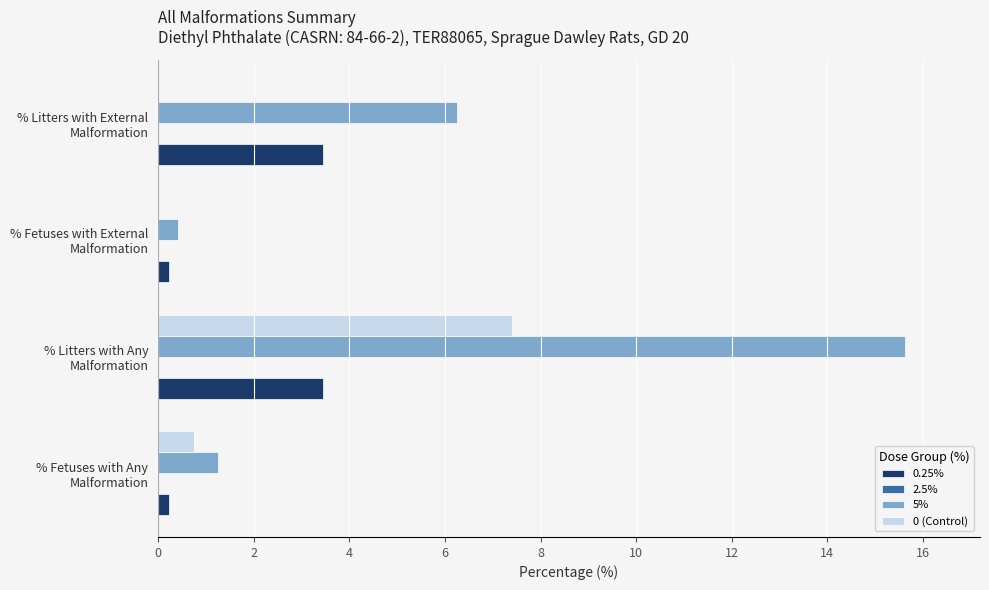

At which category is the sum across all series the highest?

% Litters with Any
Malformation